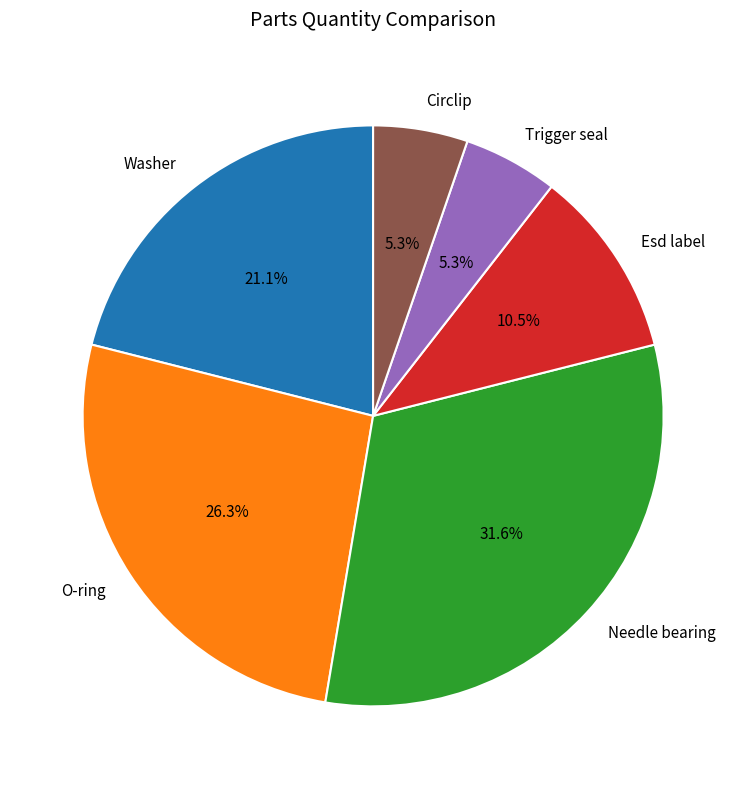

What is the ratio of the value at Esd label to the value at Needle bearing?

0.3